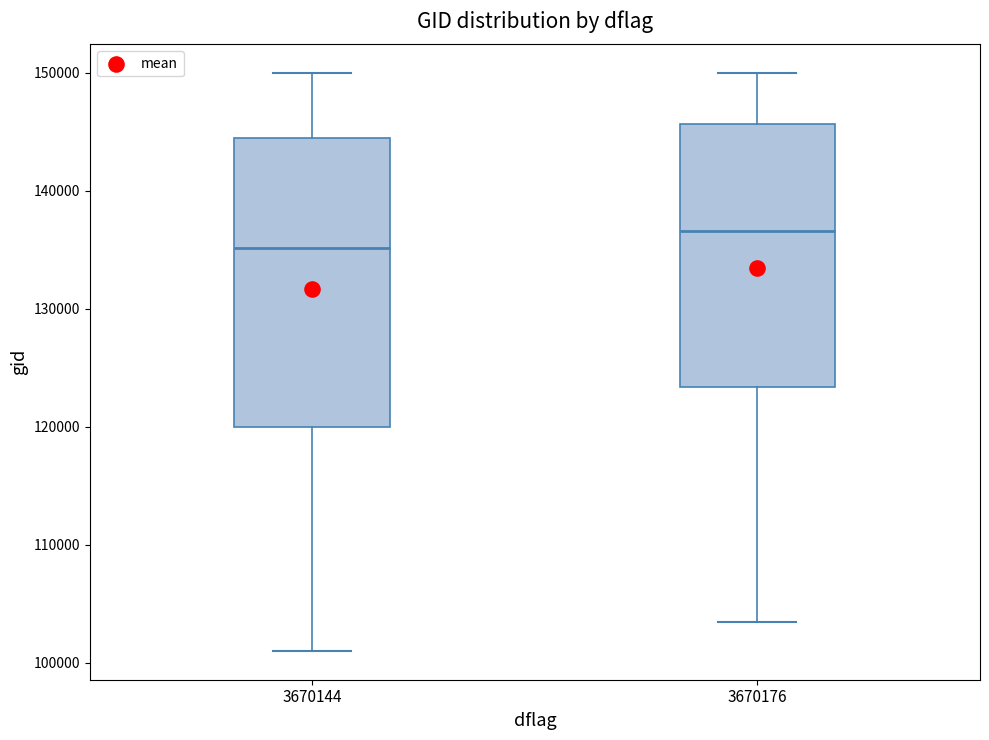

Reading left to right, transcribe this box plot: for each box, give where its median line is, the range the box spans, and where its two whiskers end, as read against the y-axis. The values are not printed on the chart, so give them approximately, as read against the axis.

3670144: median 135000, box 120000 to 144000, whiskers 101000 to 150000
3670176: median 137000, box 123000 to 146000, whiskers 103000 to 150000